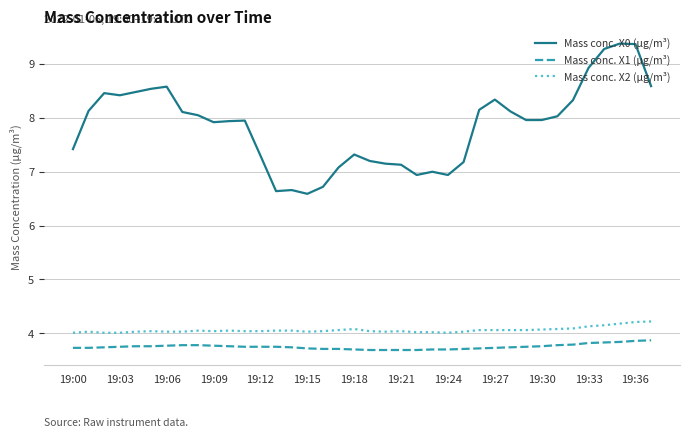

Does the chart display data point markers on the line(s)?

No